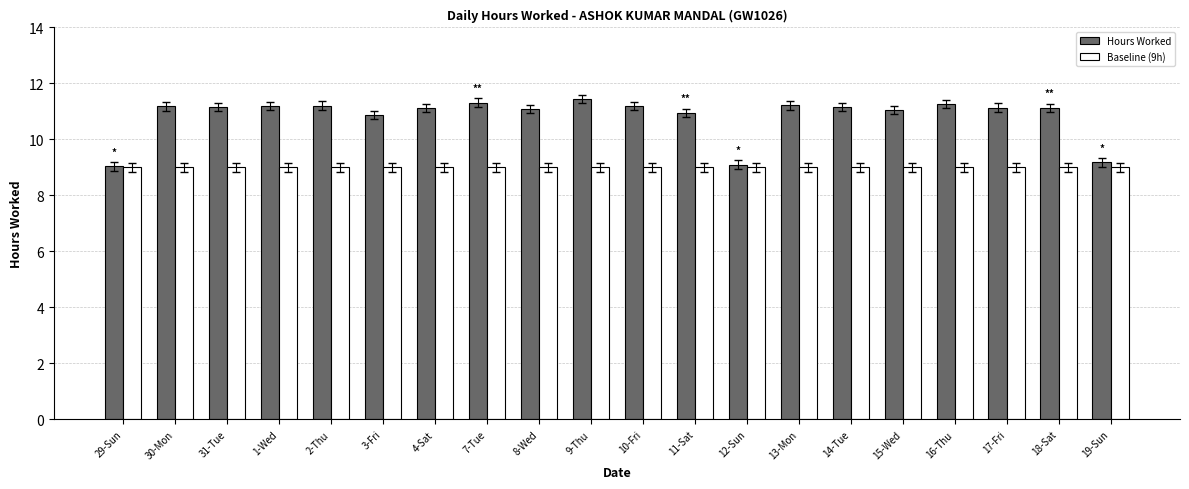

What is the difference between the highest and lowest values at 17-Fri?

2.1